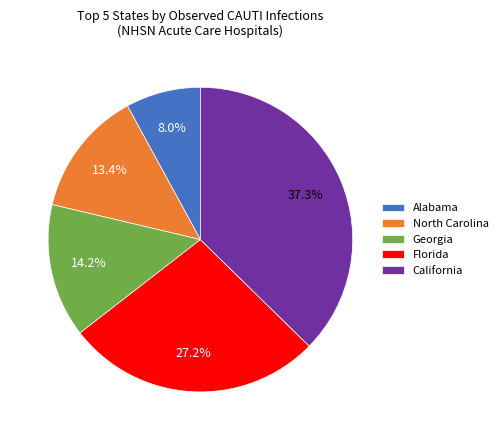

Is it true that California is 37% of the pie?

True